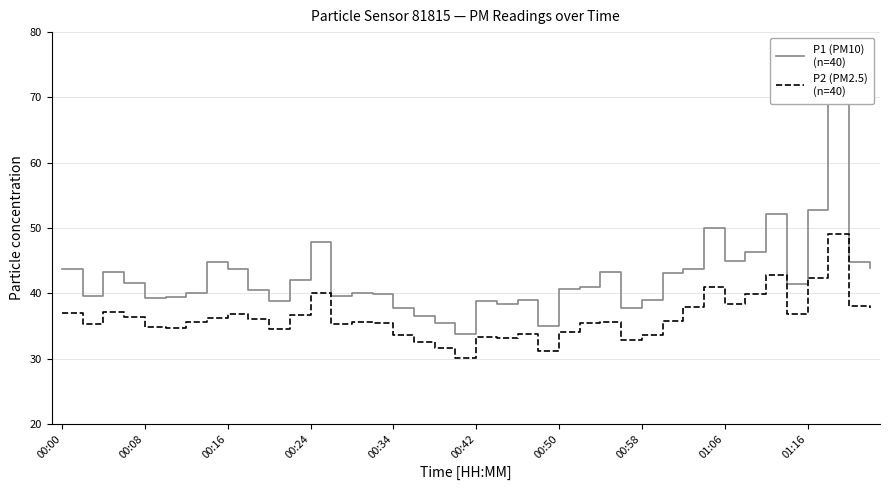

What is the approximate value of P2 (PM2.5)
(n=40) at 21?

33.1